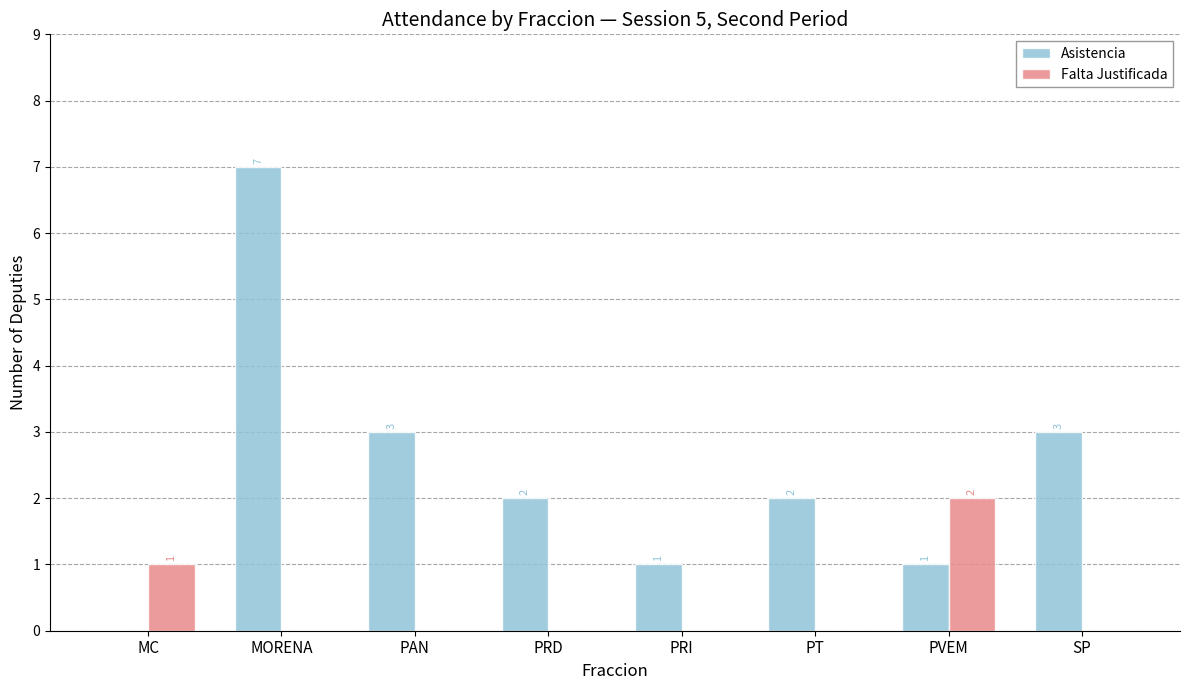

Where is Falta Justificada nearest to the value 1?

MC